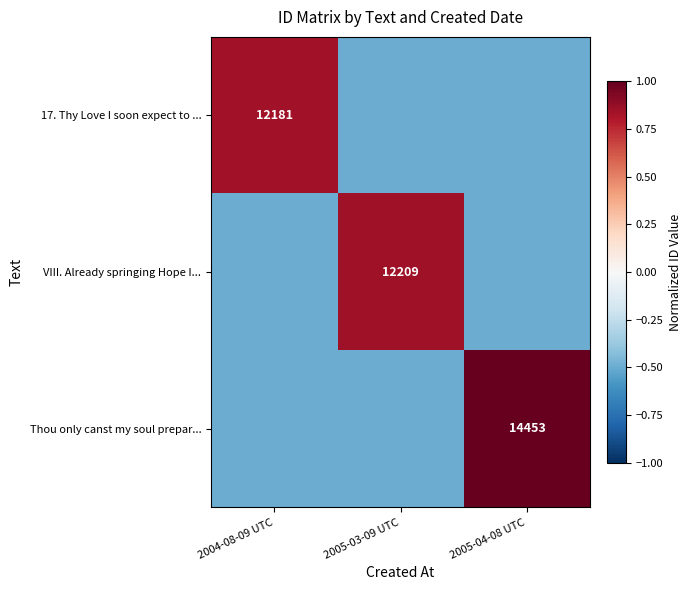

Is it true that VIII. Already springing Hope I... equals 12209.0 at 2005-03-09 UTC?

True